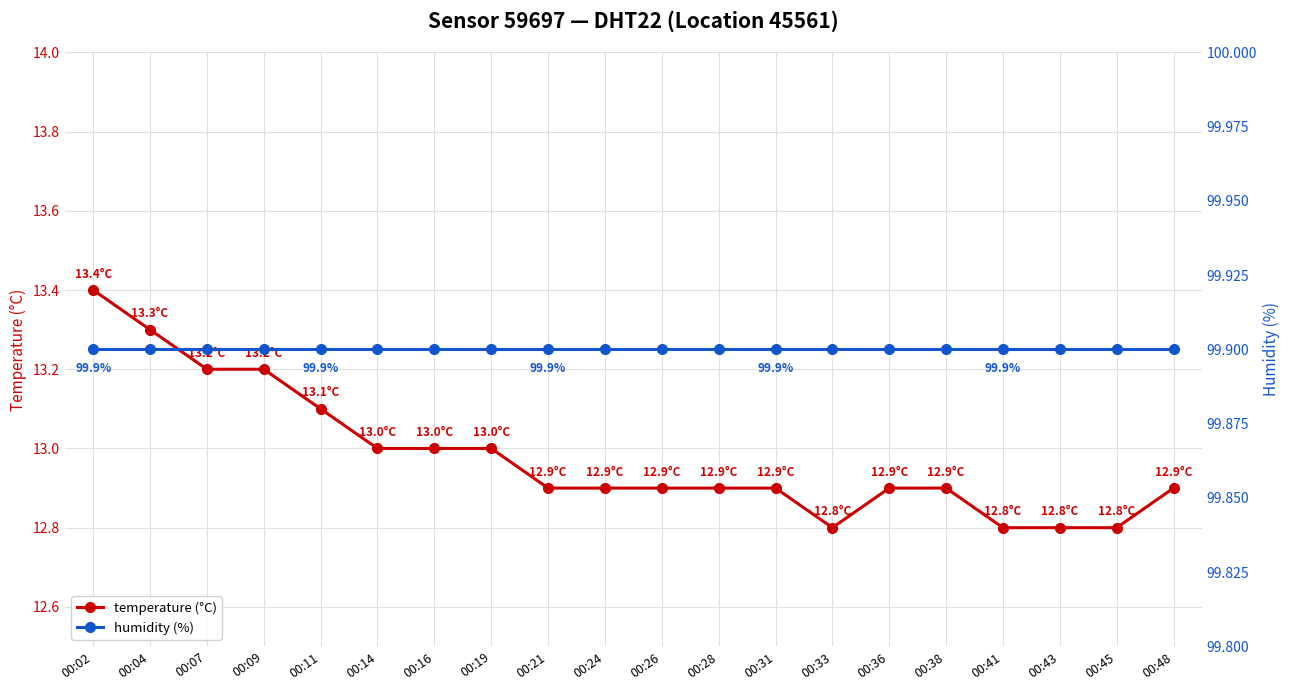

What is the sum of the humidity (%) values at 00:14 and 00:26?

199.8